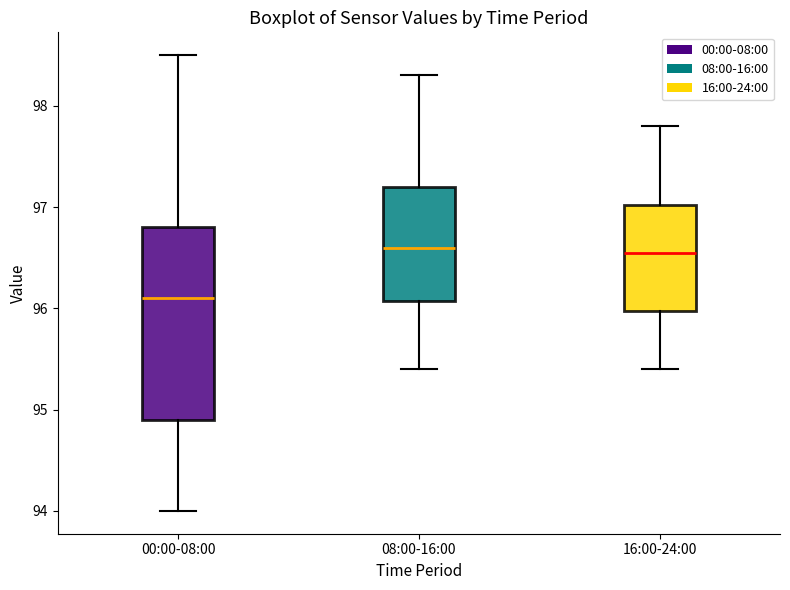

Which box is the tallest, from its lower edge to its upper edge?

00:00-08:00